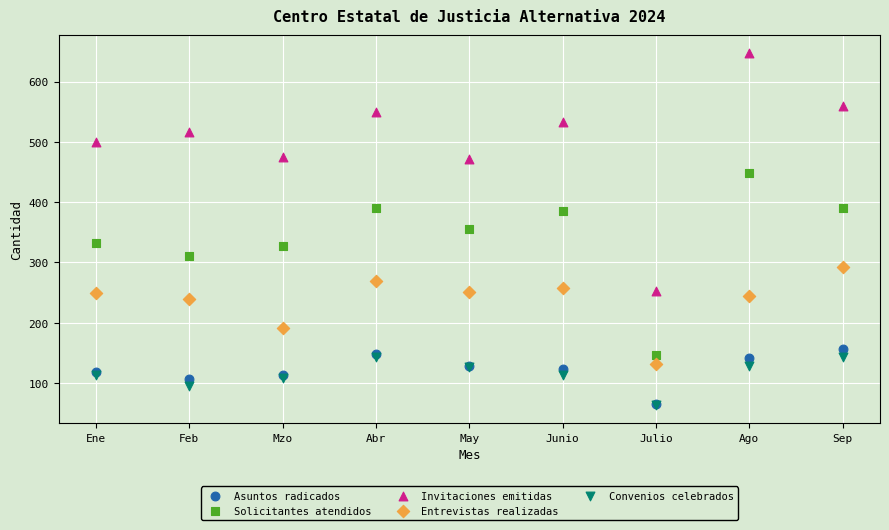

In the Entrevistas realizadas series, what Y value is closest to 211?

192